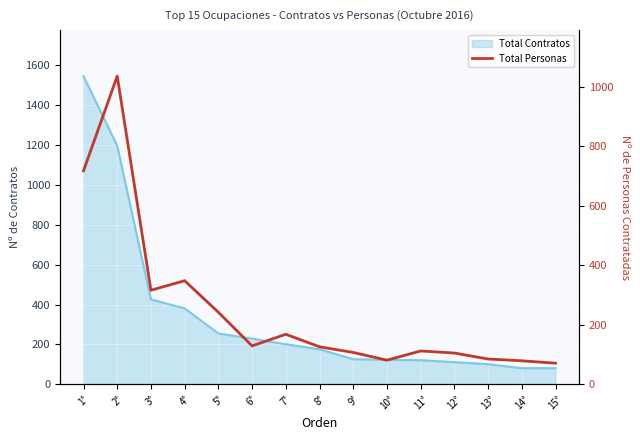

What is the smallest value displayed?

71